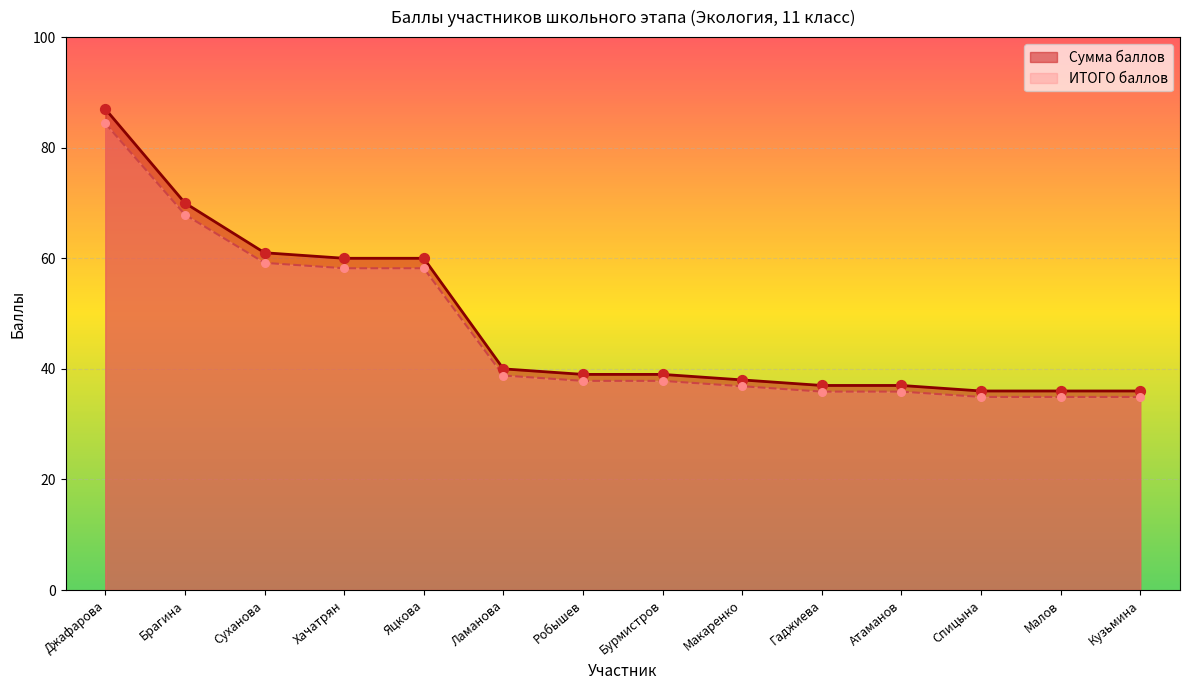

Which series has the largest Y range (max minus min)?

Сумма баллов